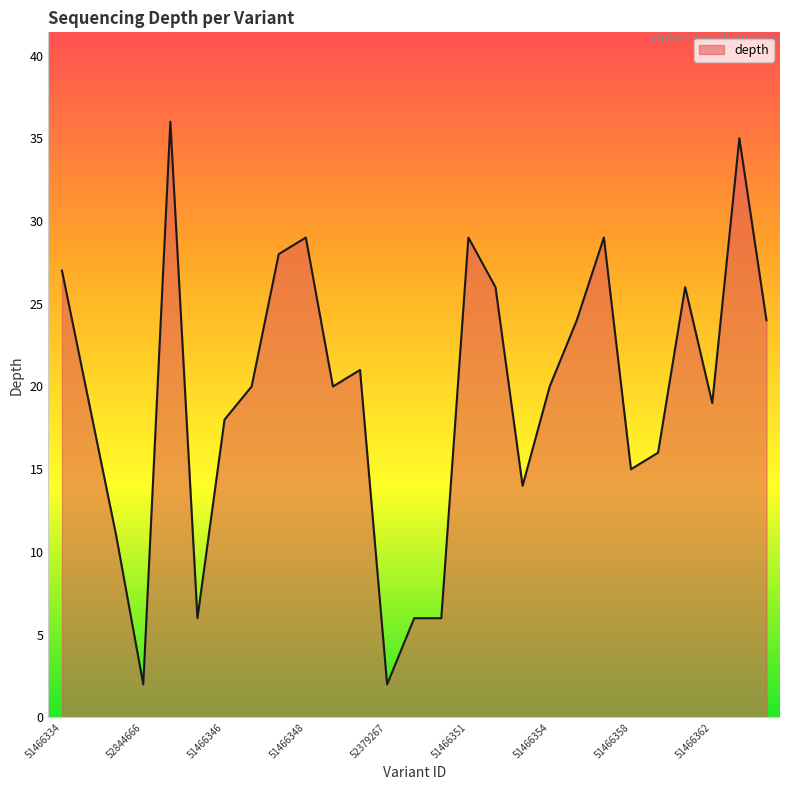

How many distinct data groups are displayed?

1